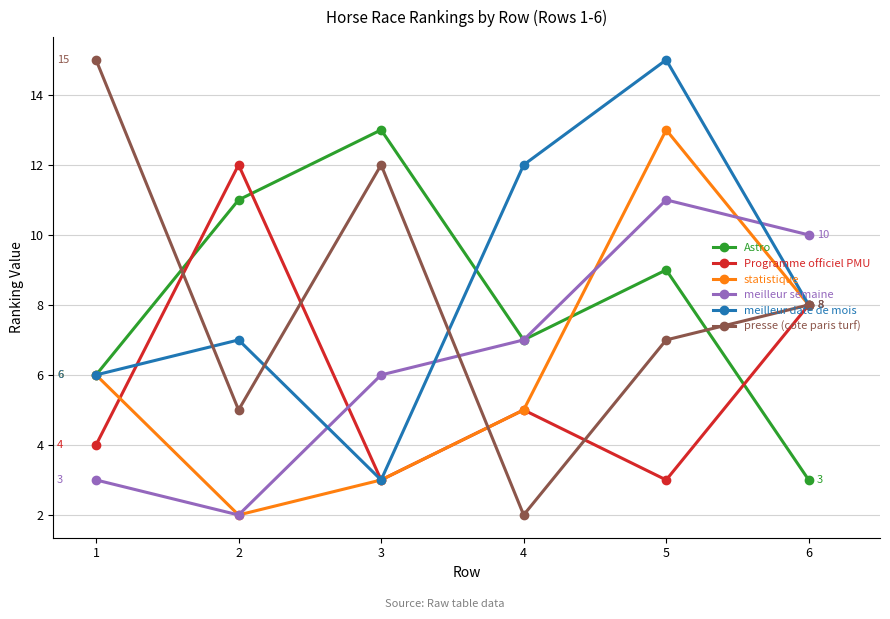

True or false: presse (cote paris turf) has a value of 8 at 6.

True